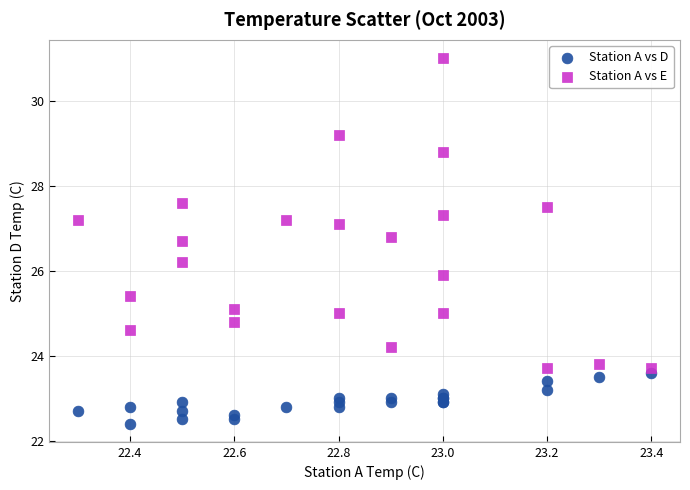

Which series reaches the minimum Y coordinate?

Station A vs D